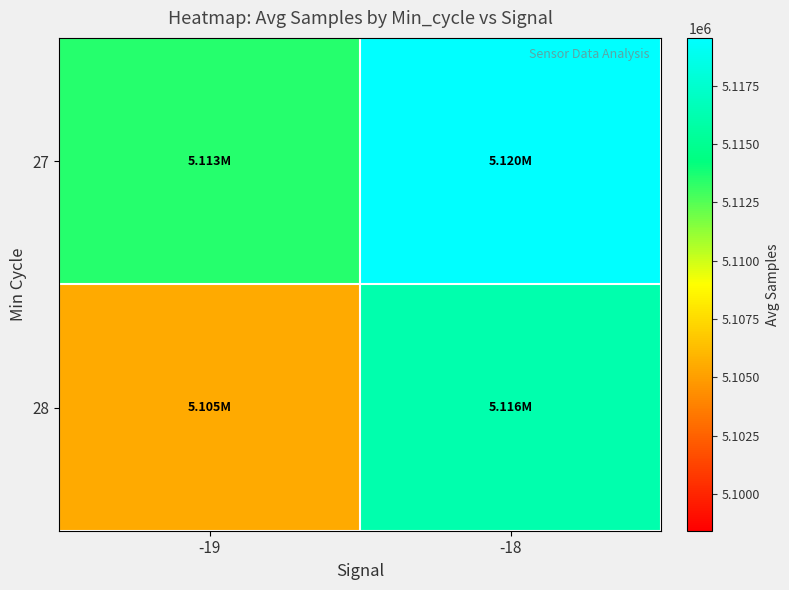

Reading right to left, transcribe all the data shown in this chart.

27: -18=5119555.6	-19=5113496.7
28: -18=5116165.7	-19=5105472.4